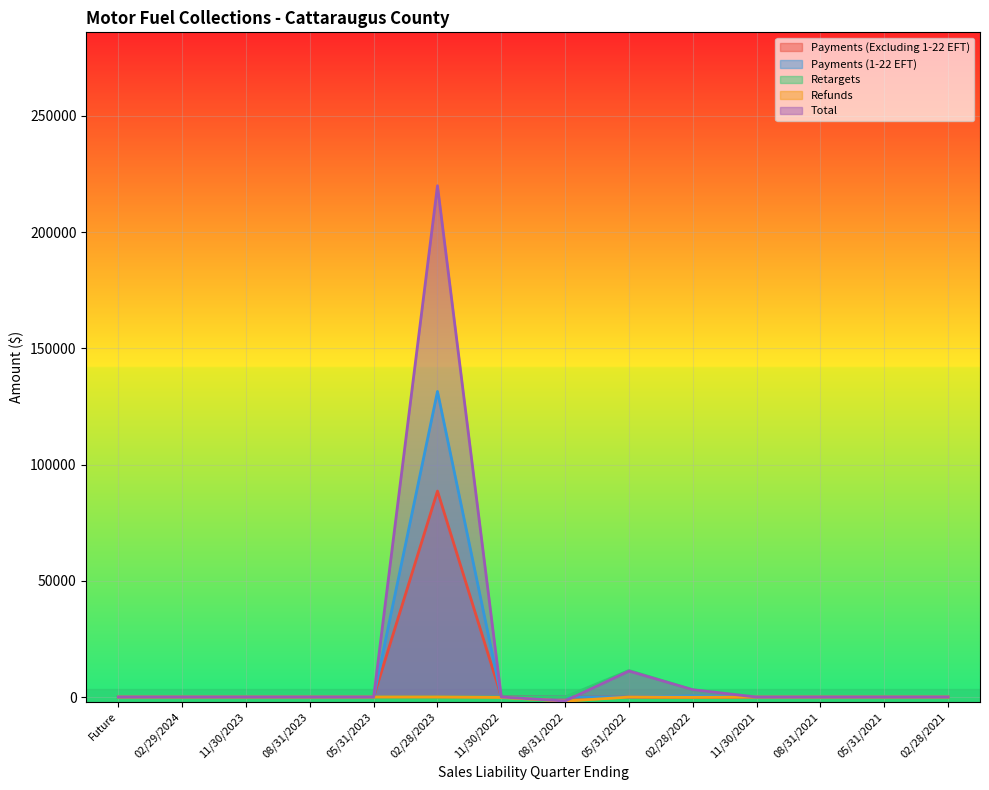

Reading left to right, transcribe all the data shown in this chart.

Payments (Excluding 1-22 EFT): Future=0.0	02/29/2024=0.0	11/30/2023=0.0	08/31/2023=0.0	05/31/2023=0.0	02/28/2023=88592.0	11/30/2022=173.6	08/31/2022=0.1	05/31/2022=0.0	02/28/2022=0.0	11/30/2021=0.0	08/31/2021=0.0	05/31/2021=0.0	02/28/2021=0.0
Payments (1-22 EFT): Future=0.0	02/29/2024=0.0	11/30/2023=0.0	08/31/2023=0.0	05/31/2023=0.0	02/28/2023=131456.4	11/30/2022=0.0	08/31/2022=0.0	05/31/2022=0.0	02/28/2022=492.2	11/30/2021=0.0	08/31/2021=0.0	05/31/2021=0.0	02/28/2021=0.0
Retargets: Future=0.0	02/29/2024=0.0	11/30/2023=0.0	08/31/2023=0.0	05/31/2023=0.0	02/28/2023=0.0	11/30/2022=0.0	08/31/2022=0.0	05/31/2022=11423.7	02/28/2022=3076.2	11/30/2021=0.0	08/31/2021=0.0	05/31/2021=0.0	02/28/2021=0.0
Refunds: Future=0.0	02/29/2024=0.0	11/30/2023=0.0	08/31/2023=0.0	05/31/2023=0.0	02/28/2023=-0.0	11/30/2022=-178.1	08/31/2022=-1765.3	05/31/2022=-23.1	02/28/2022=-134.1	11/30/2021=-18.8	08/31/2021=0.0	05/31/2021=0.0	02/28/2021=0.0
Total: Future=0.0	02/29/2024=0.0	11/30/2023=0.0	08/31/2023=0.0	05/31/2023=0.0	02/28/2023=219972.3	11/30/2022=3.6	08/31/2022=-1719.6	05/31/2022=11168.5	02/28/2022=3131.4	11/30/2021=-25.3	08/31/2021=-8.5	05/31/2021=-9.2	02/28/2021=0.0